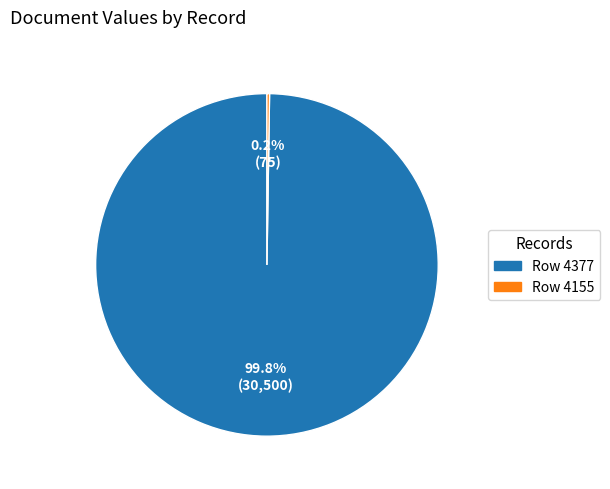

What portion of the pie excludes Row 4377?

0.2%